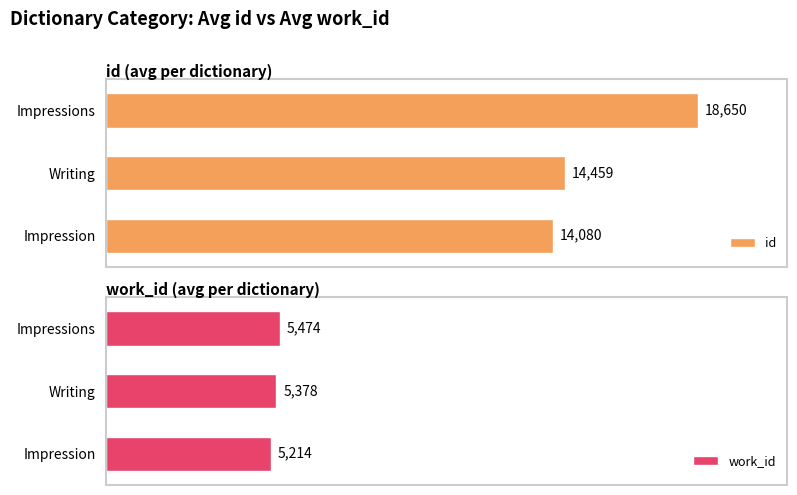

Rank the categories by id value from lowest to highest.

Impression, Writing, Impressions